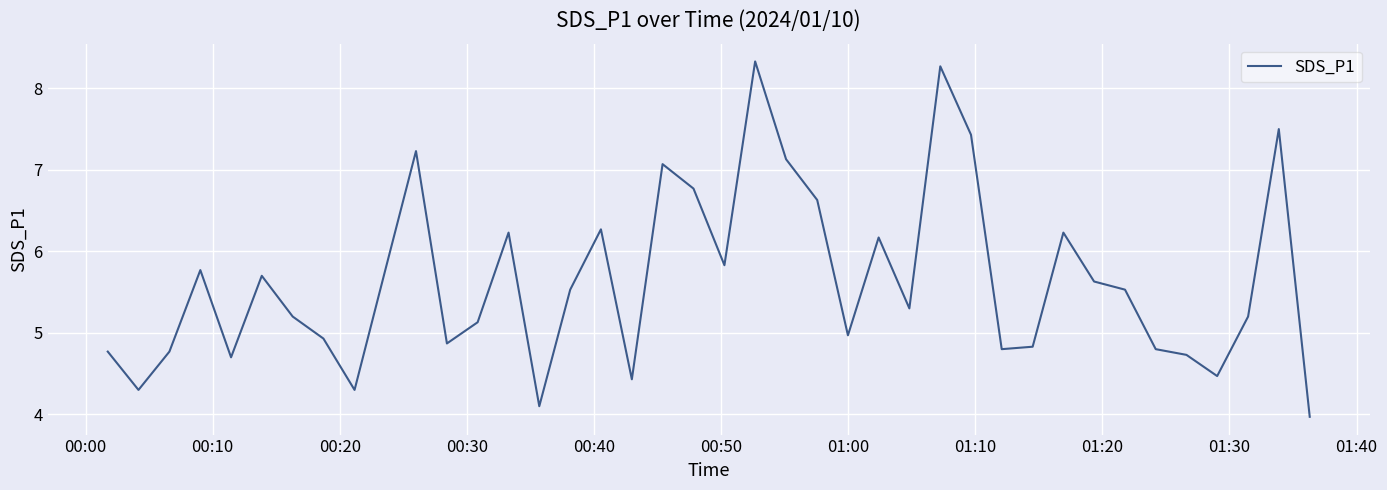

What is the minimum value shown in the chart?

4.0